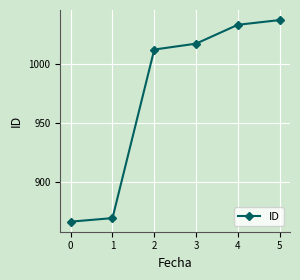

Reading left to right, what are all the values shown in this chart?

866	869	1012	1017	1033	1037